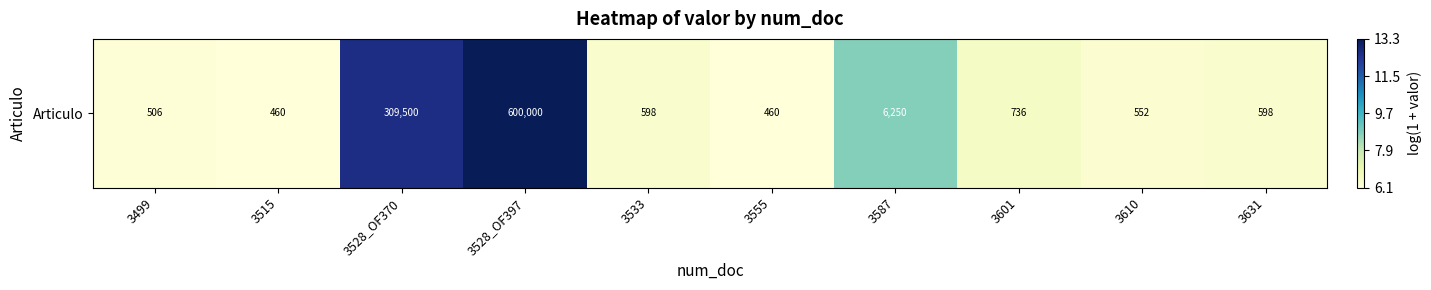

What is the change in value from 3528_OF397 to 3631?

-6.9